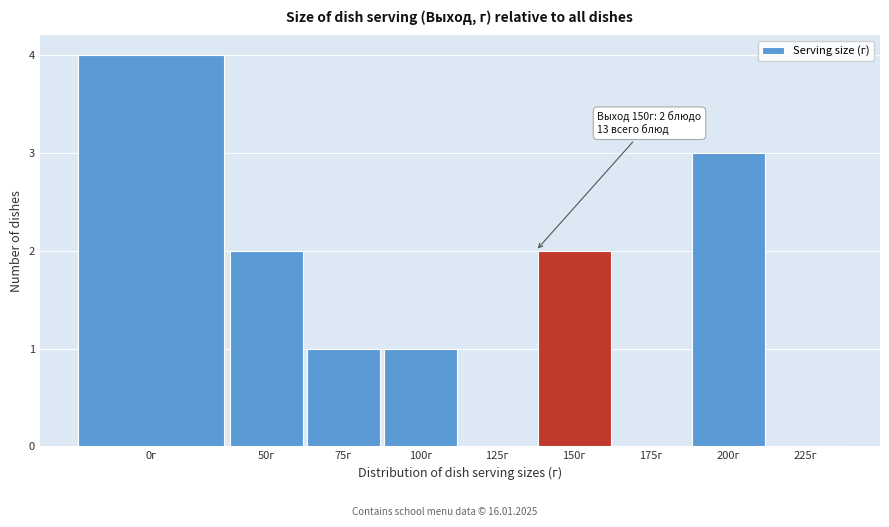

Reading left to right, list all the values displayed in this chart.

0г=4	50г=2	75г=1	100г=1	125г=0	150г=2	175г=0	200г=3	225г=0